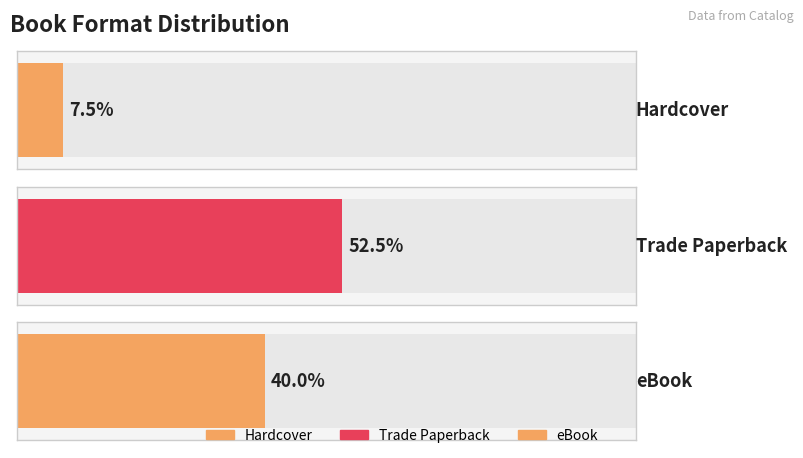

The value of Count of Editions at 17 is 3. True or false?

False